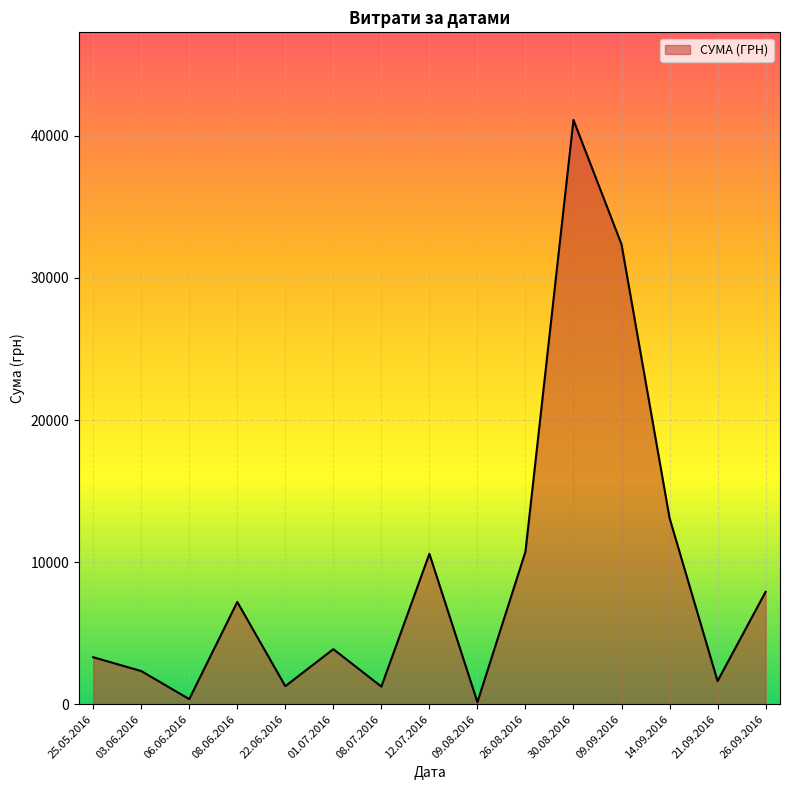

Which category has the highest value across all series?

30.08.2016